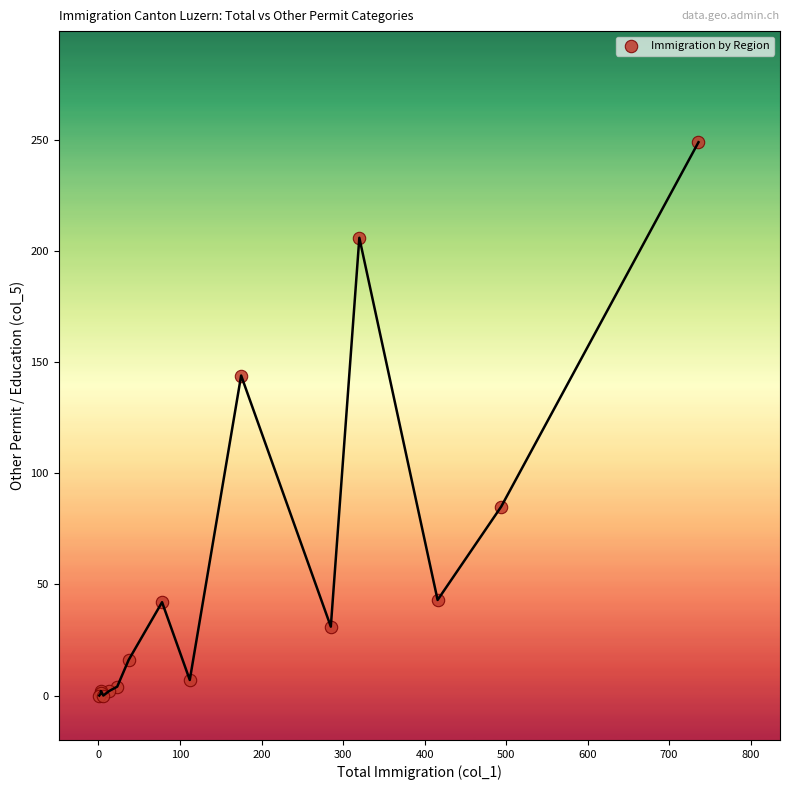

What Y value in the scatter plot is closest to 124?

144